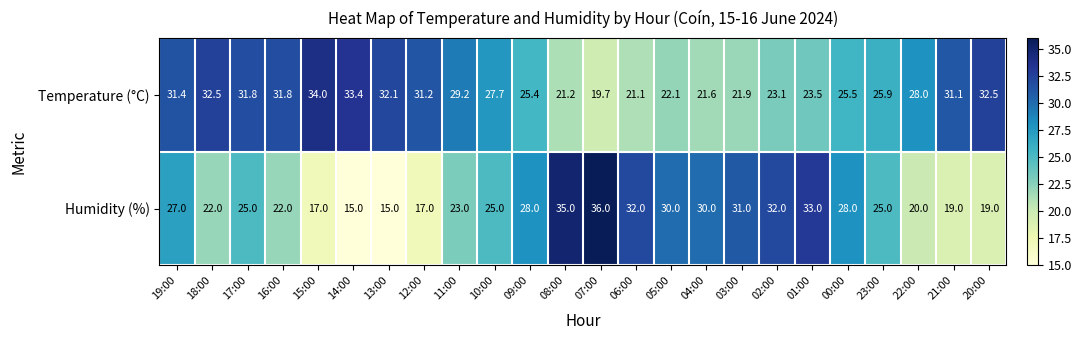

What is the sum of all Temperature (°C) values?

657.7